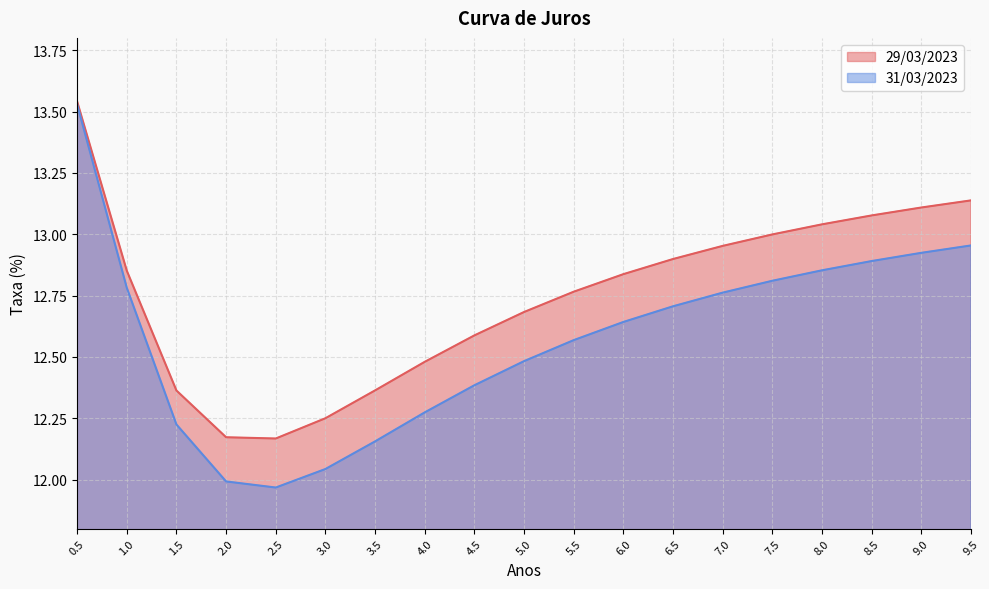

At which label is 29/03/2023 closest to 12?

2.5